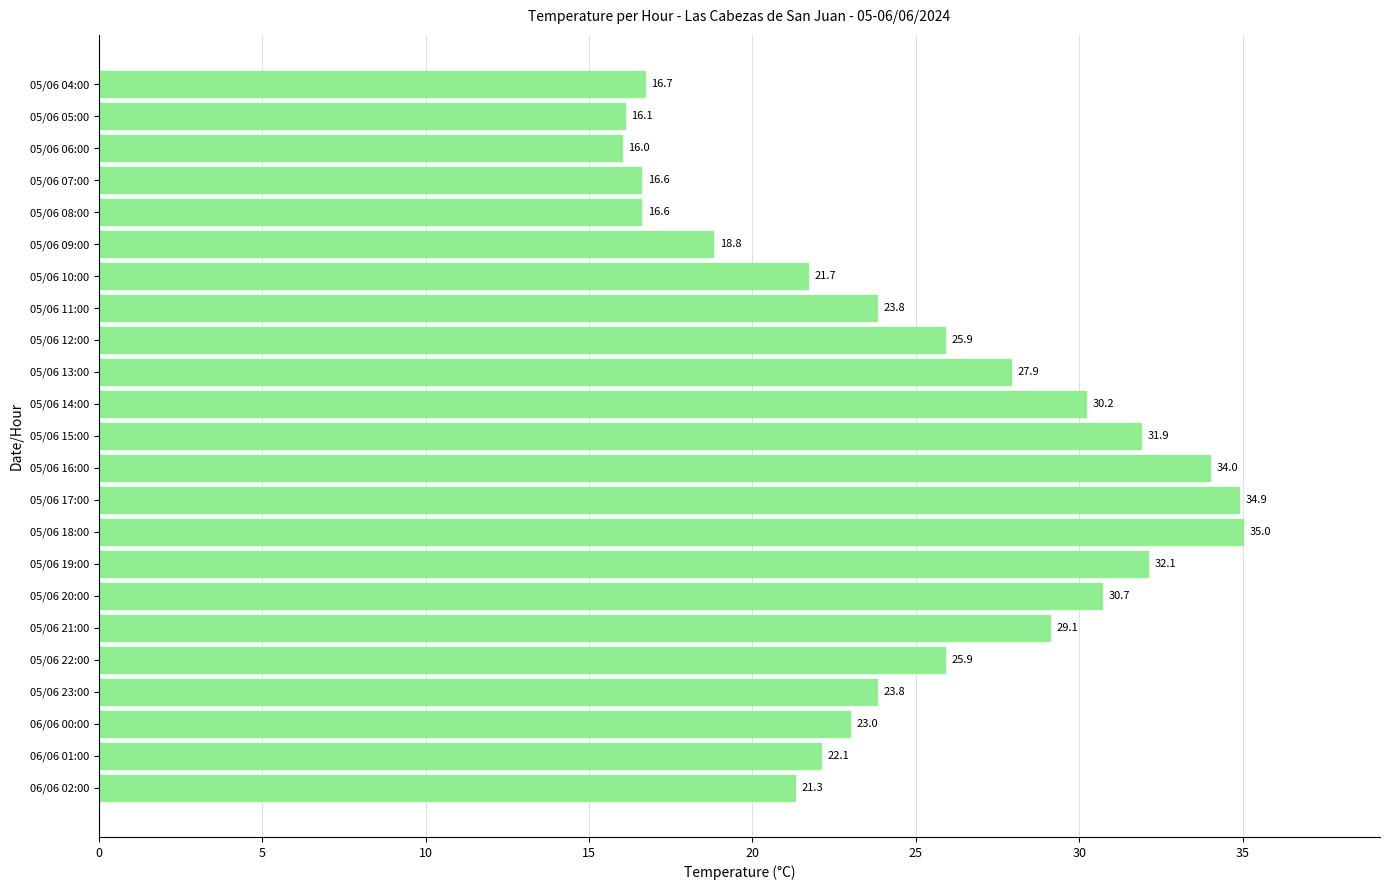

Reading top to bottom, transcribe all the data shown in this chart.

16.7	16.1	16.0	16.6	16.6	18.8	21.7	23.8	25.9	27.9	30.2	31.9	34.0	34.9	35.0	32.1	30.7	29.1	25.9	23.8	23.0	22.1	21.3